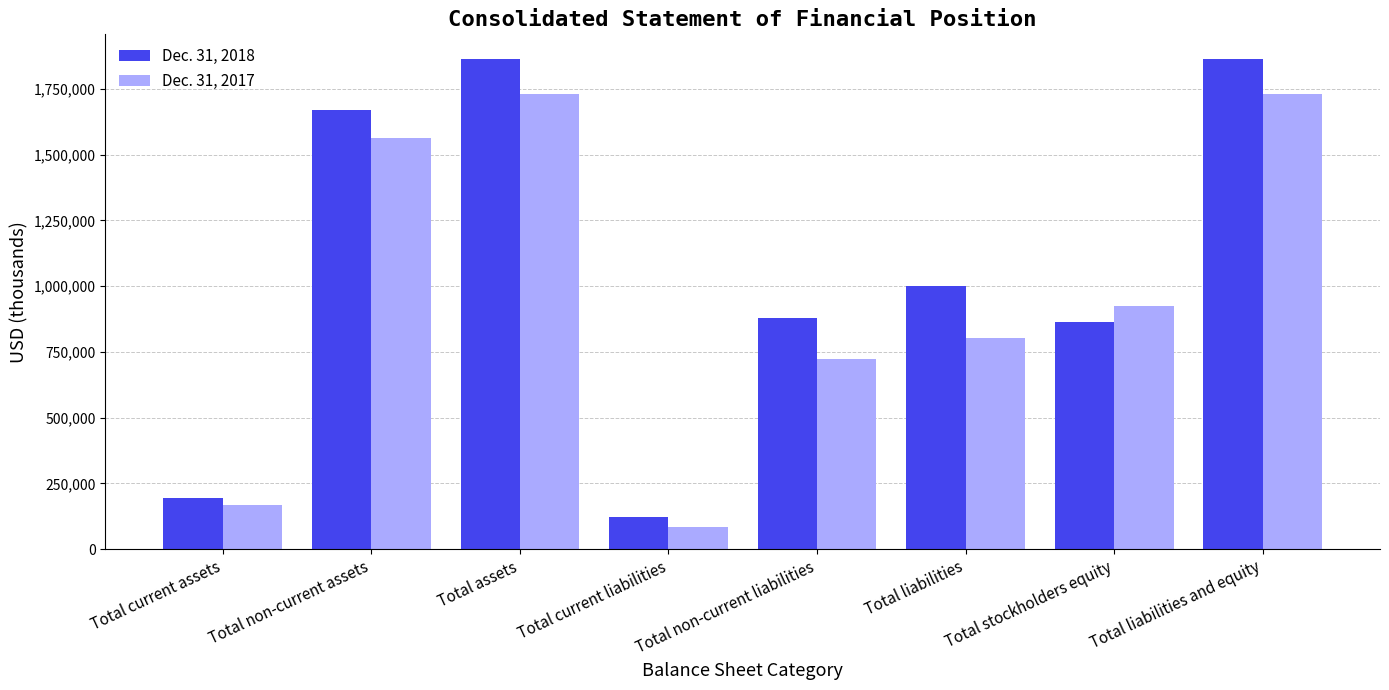

Which series has the largest range (max minus min)?

Dec. 31, 2018